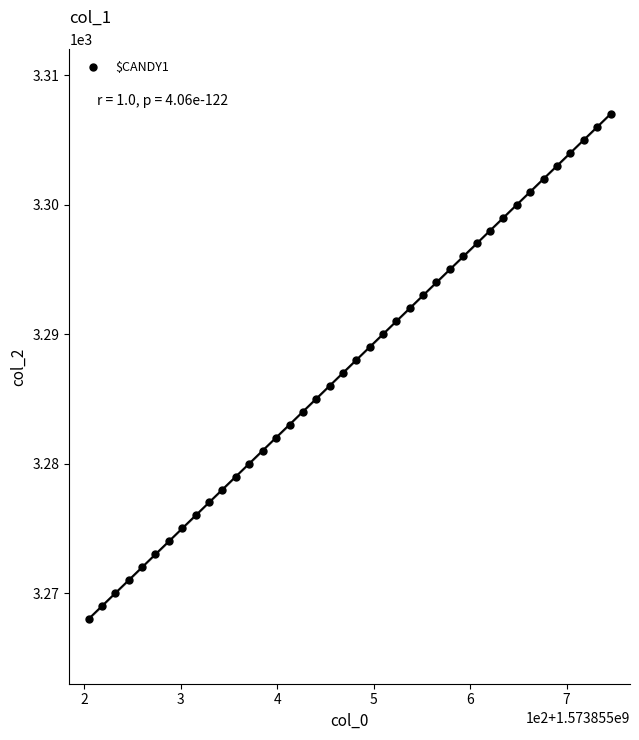

What is the range of Y values (max minus min)?

39